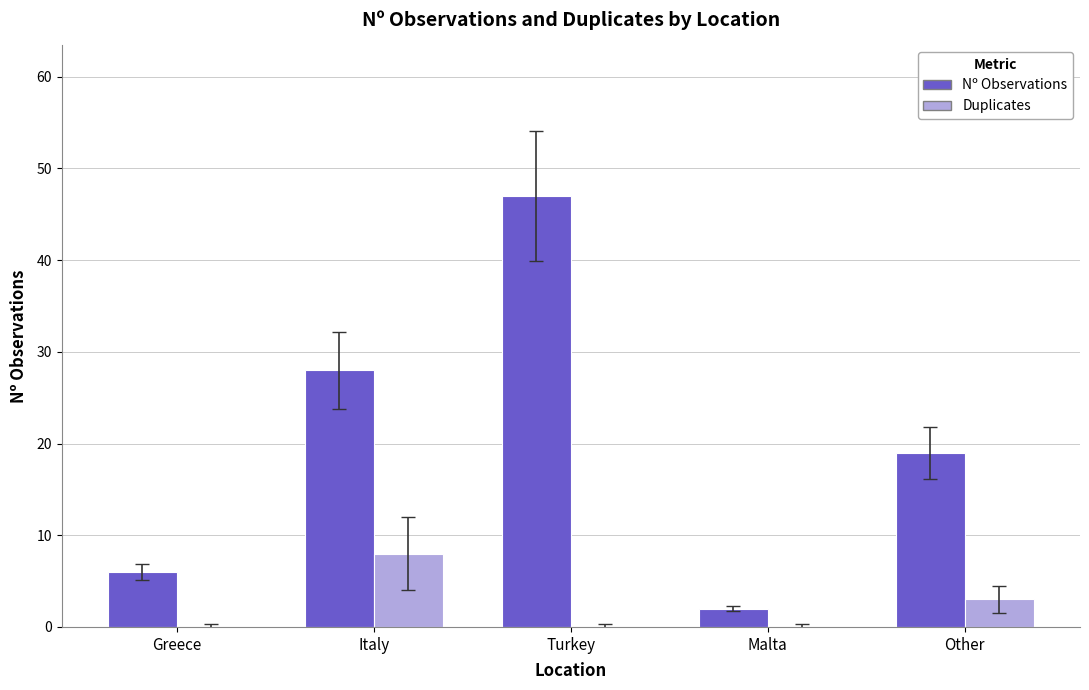

What is the total value across all series at Italy?

36